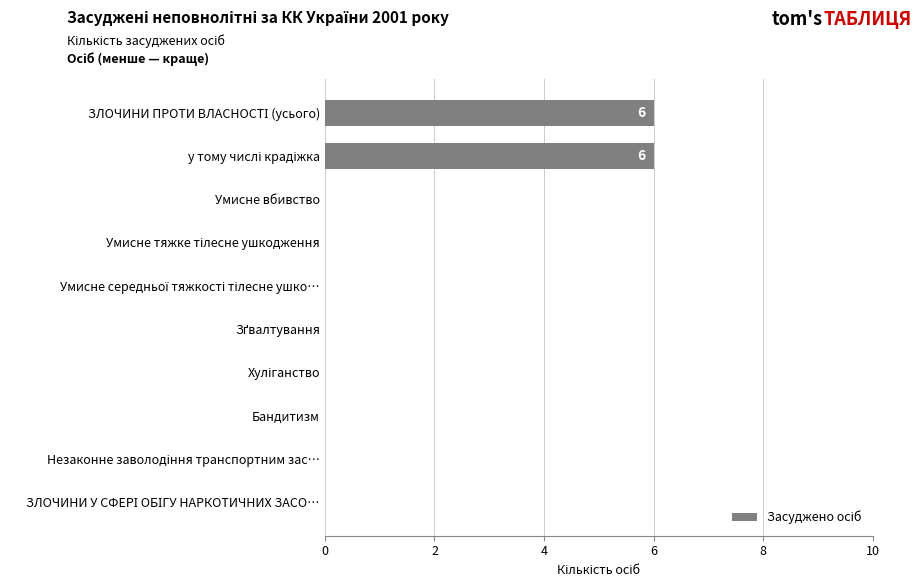

How many values are between 0 and 1?

8